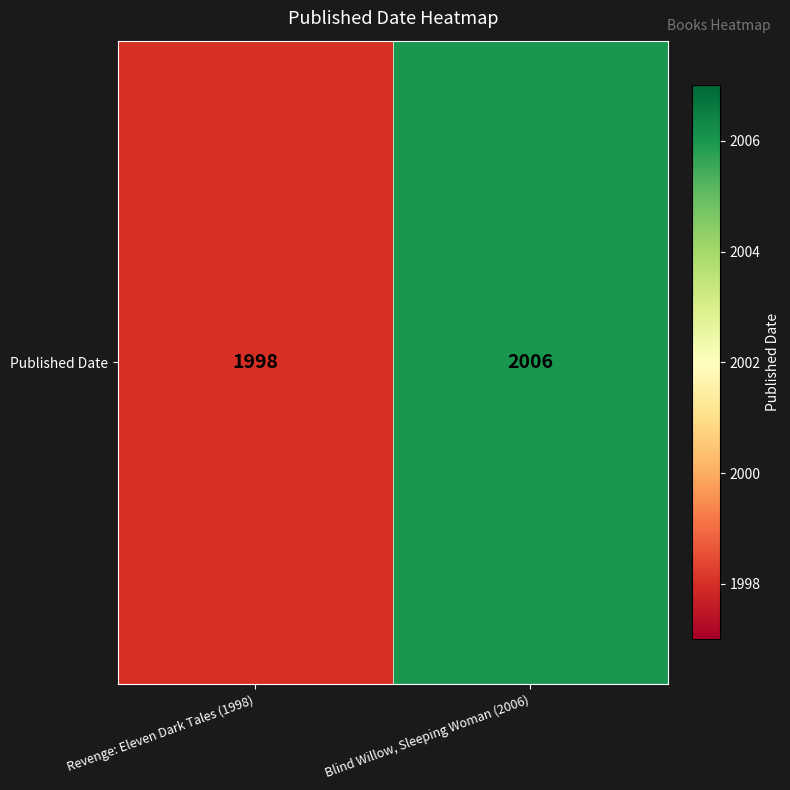

What is the minimum value shown in the chart?

1998